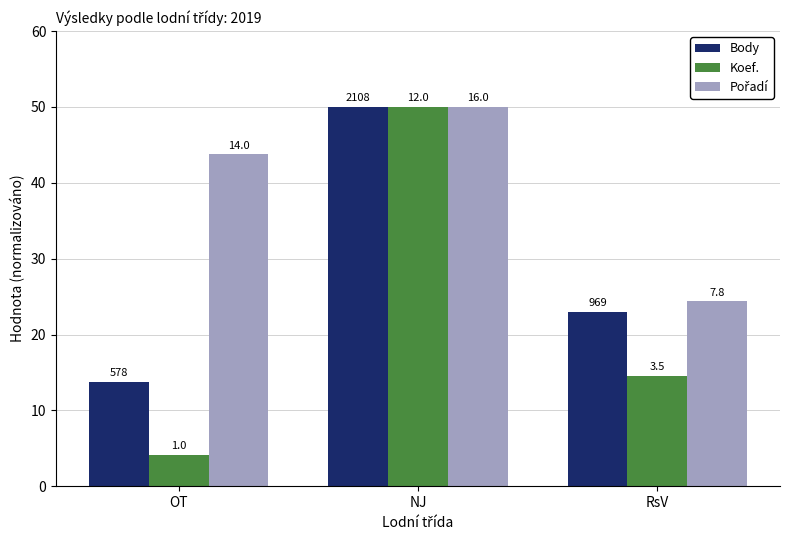

Which has a higher value, RsV or OT?

RsV